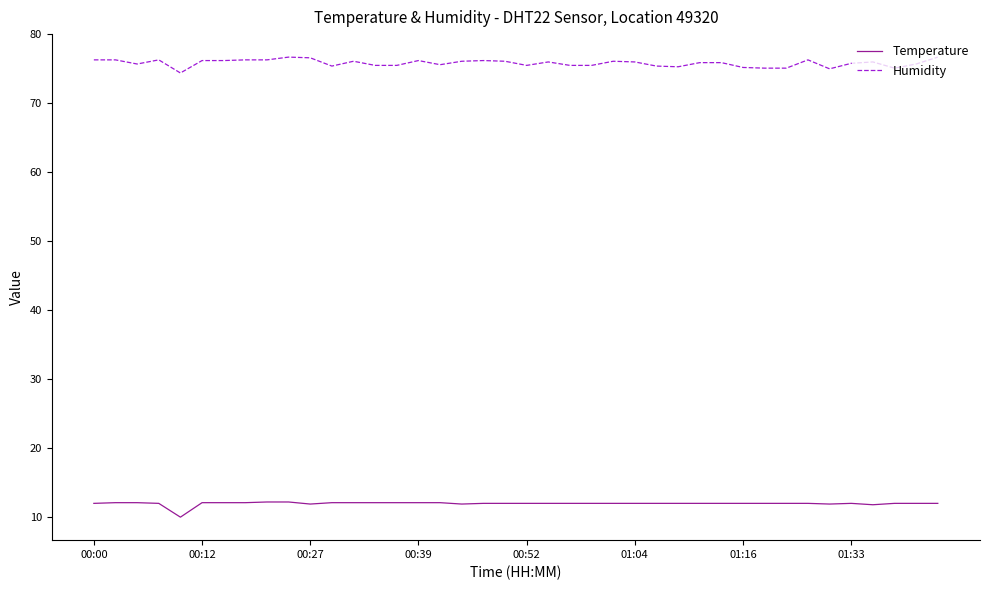

Does the chart have visible grid lines?

No